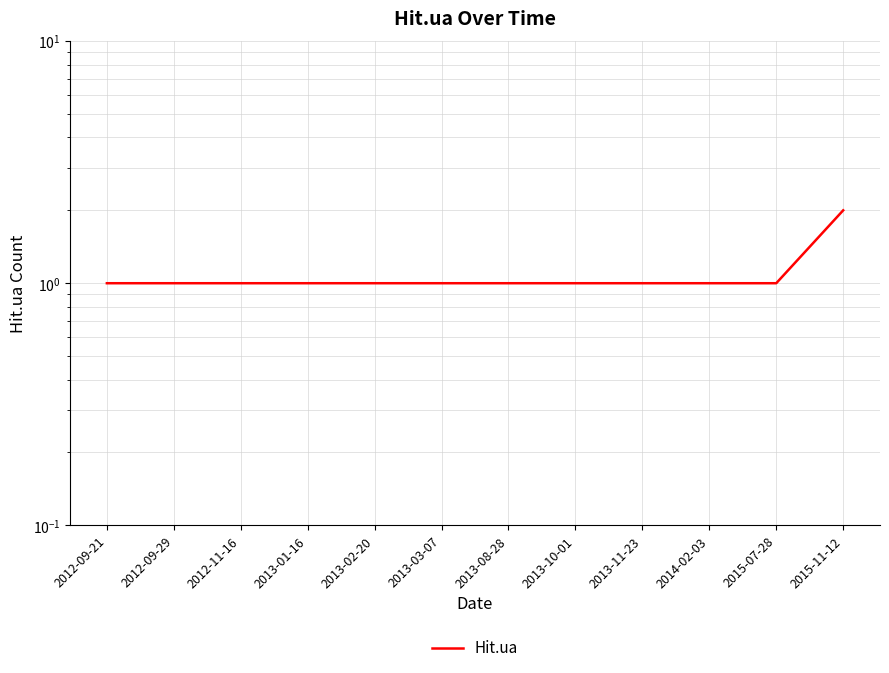

What is the minimum value shown in the chart?

1